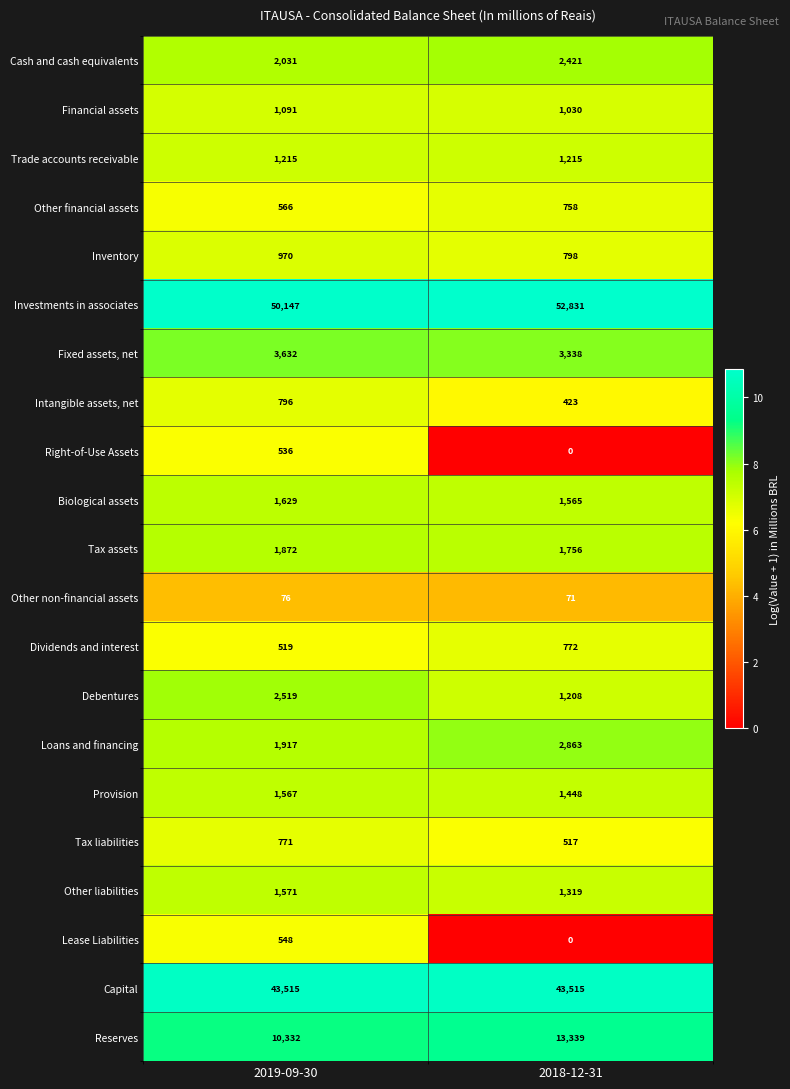

What is the total value across all series at 2019-09-30?

127820